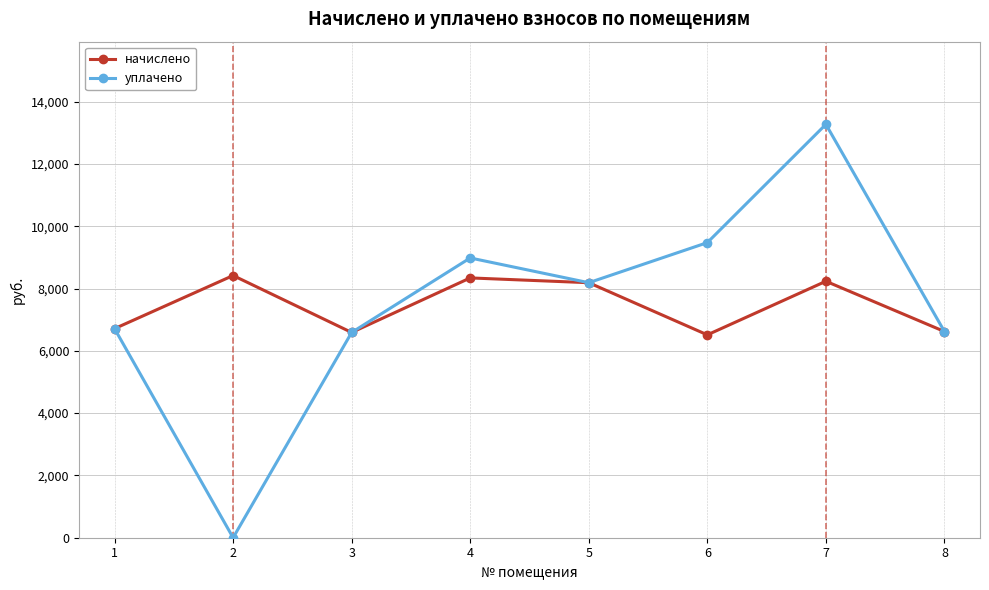

What is the sum of the уплачено values at 5 and 6?

17660.6